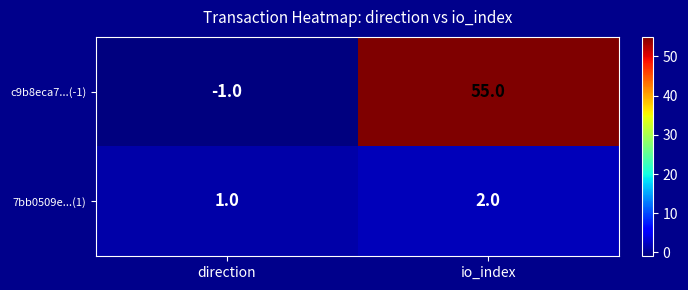

What is the greatest value displayed?

55